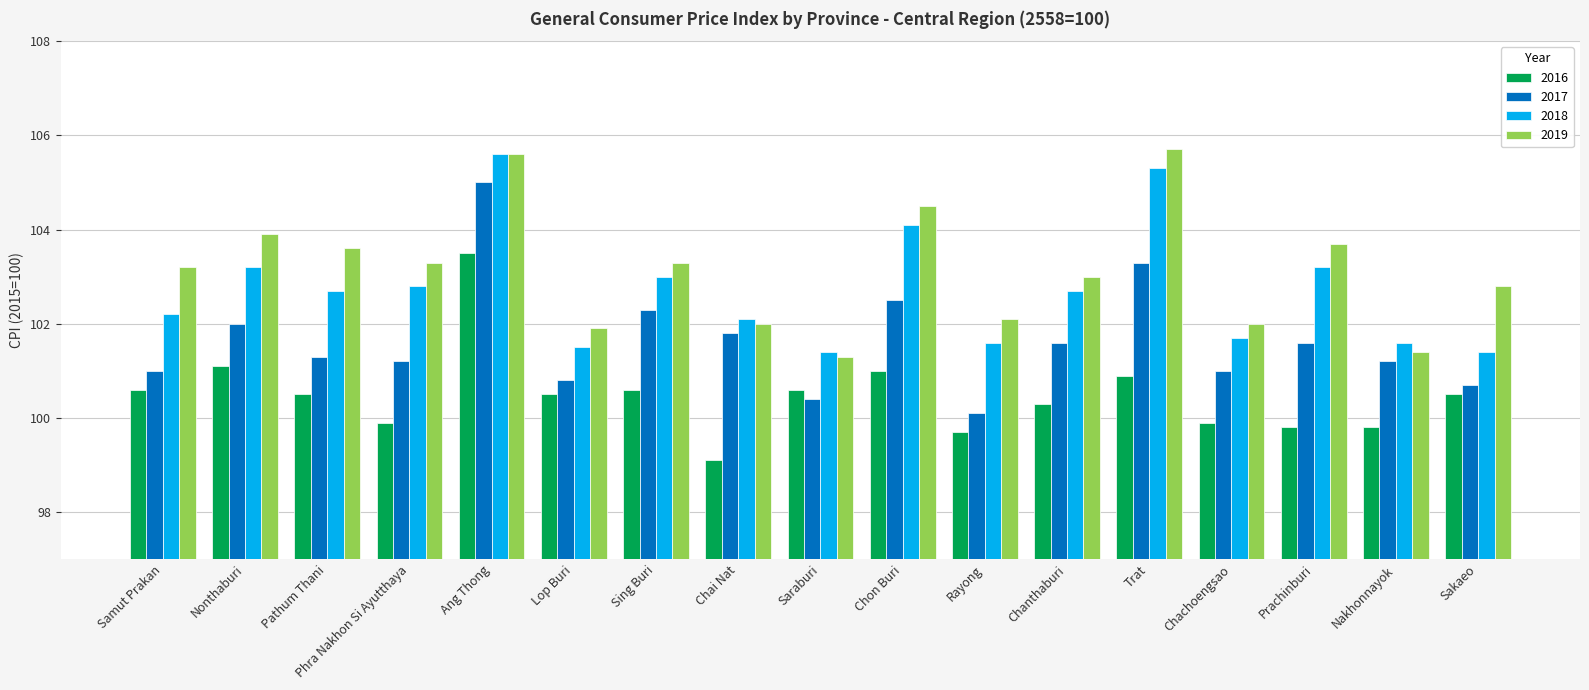

What is the label of the 9th bar from the left?

Saraburi